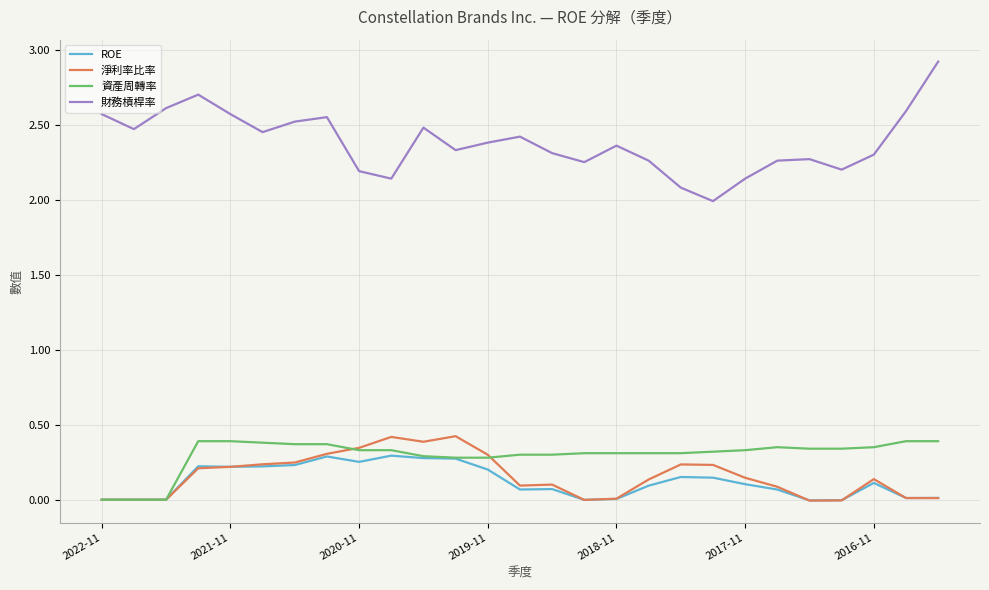

Which series has the largest total across all categories?

財務槓桿率